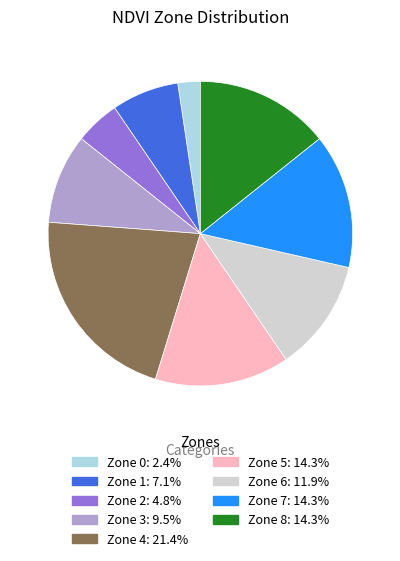

The Zone 3 slice represents 21% of the pie. True or false?

False